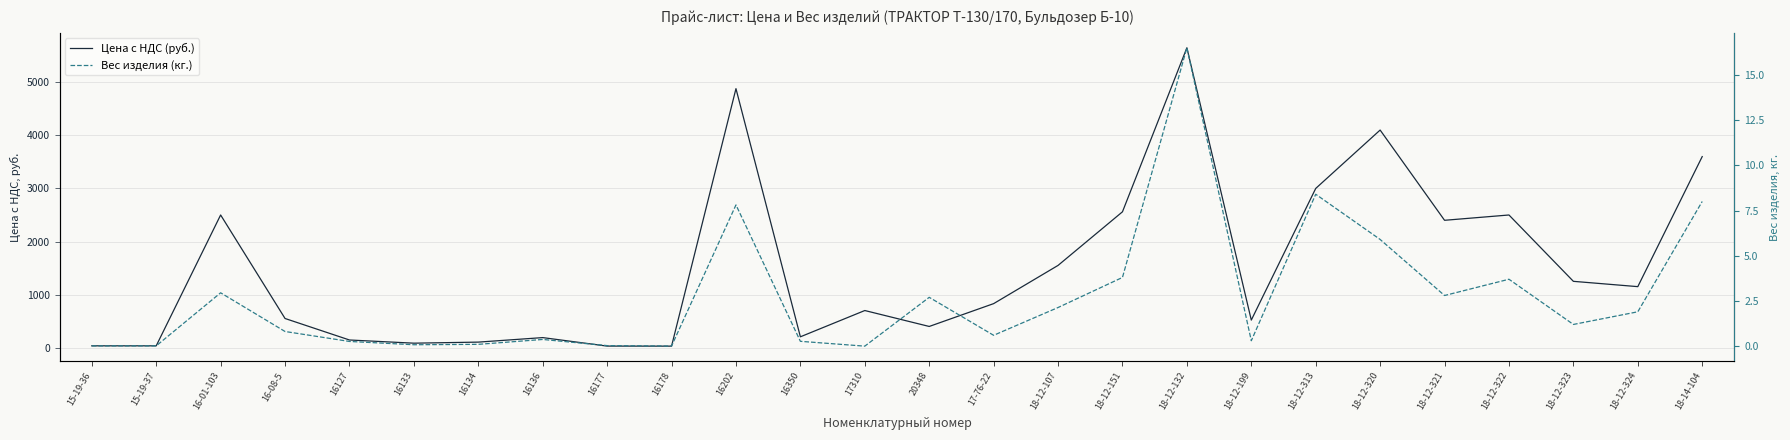

At which category is the sum across all series the highest?

18-12-132